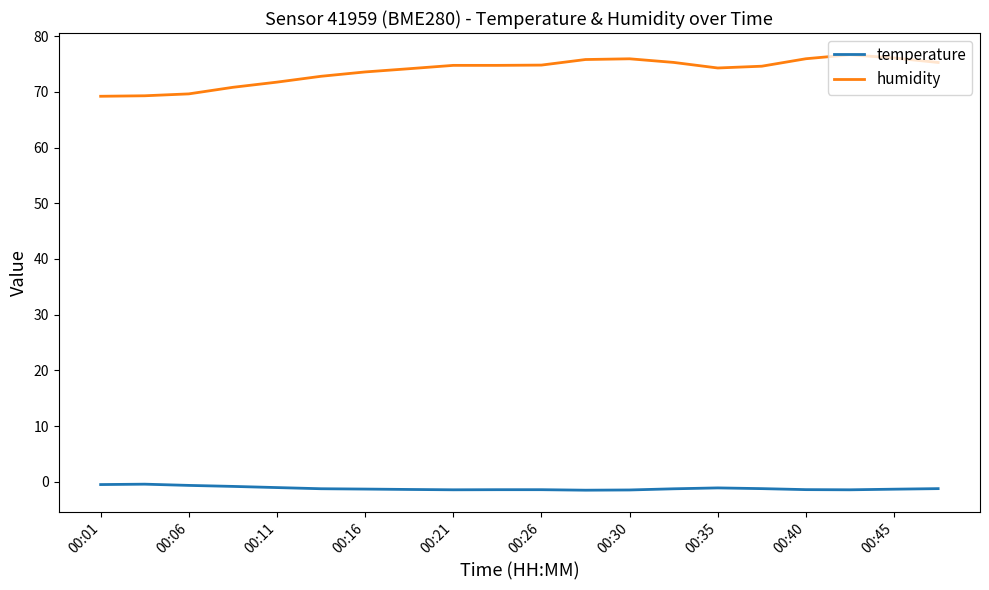

Which series has the largest total across all categories?

humidity